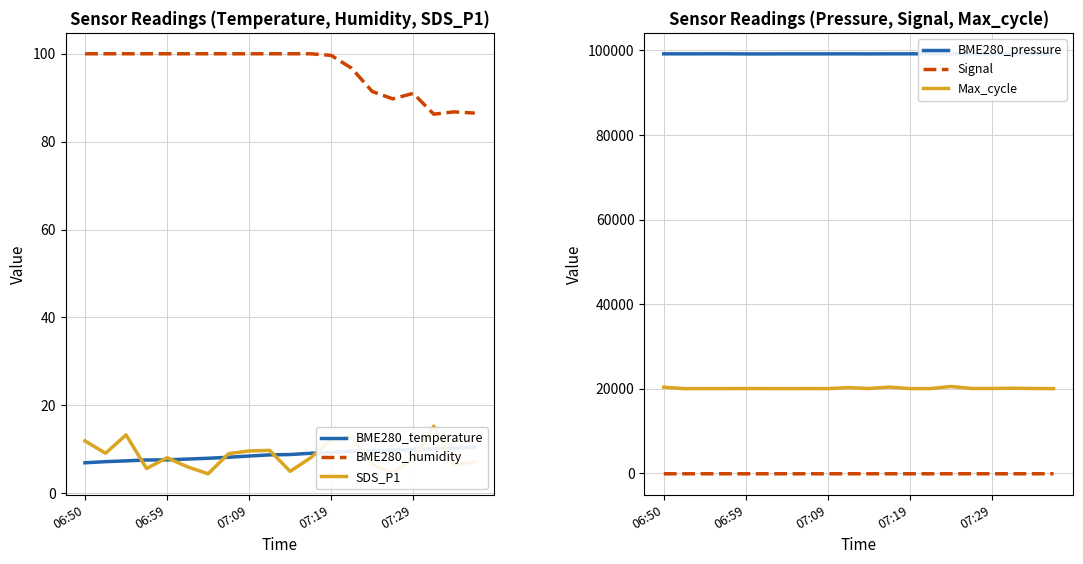

What are all the series names shown in the legend?

BME280_temperature, BME280_humidity, SDS_P1, BME280_pressure, Signal, Max_cycle